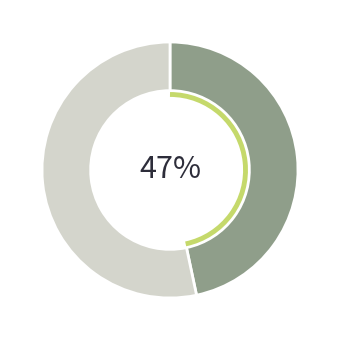

To the nearest percent, what is the average slice percentage?

50%